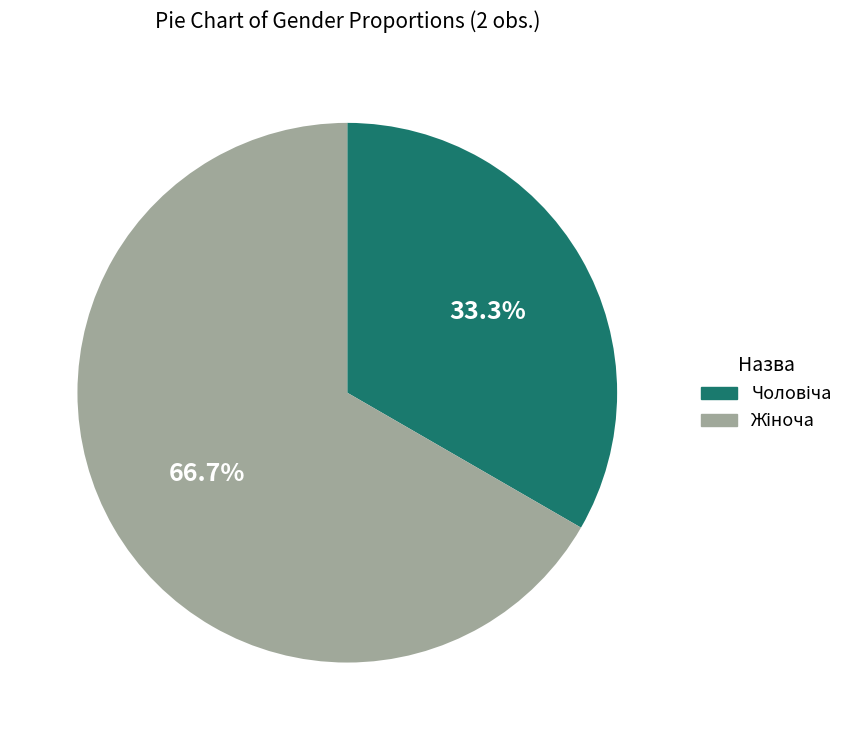

Is there a majority slice in this chart?

Yes